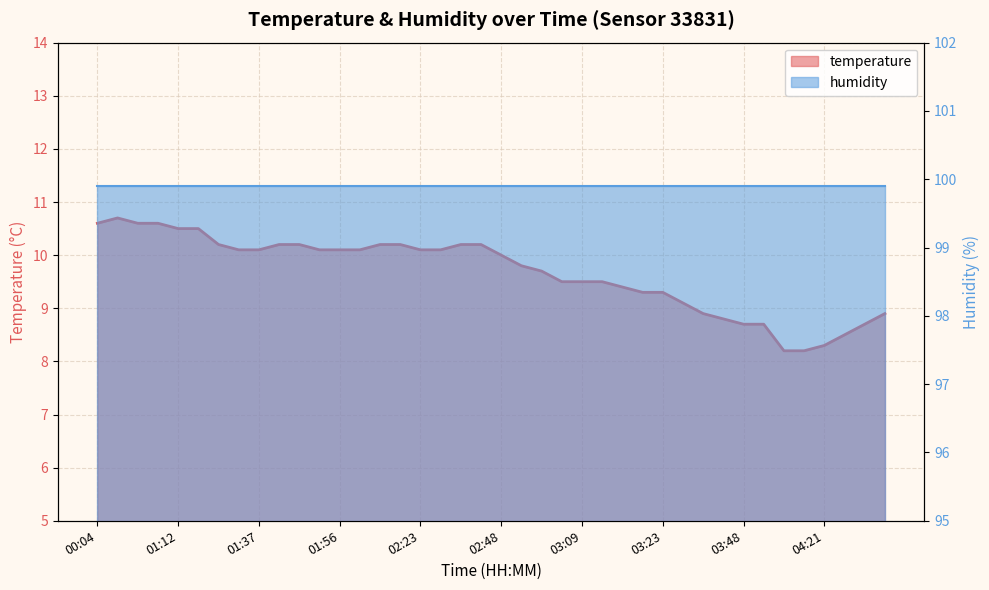

What is the value of the 7th point from the left?

10.2